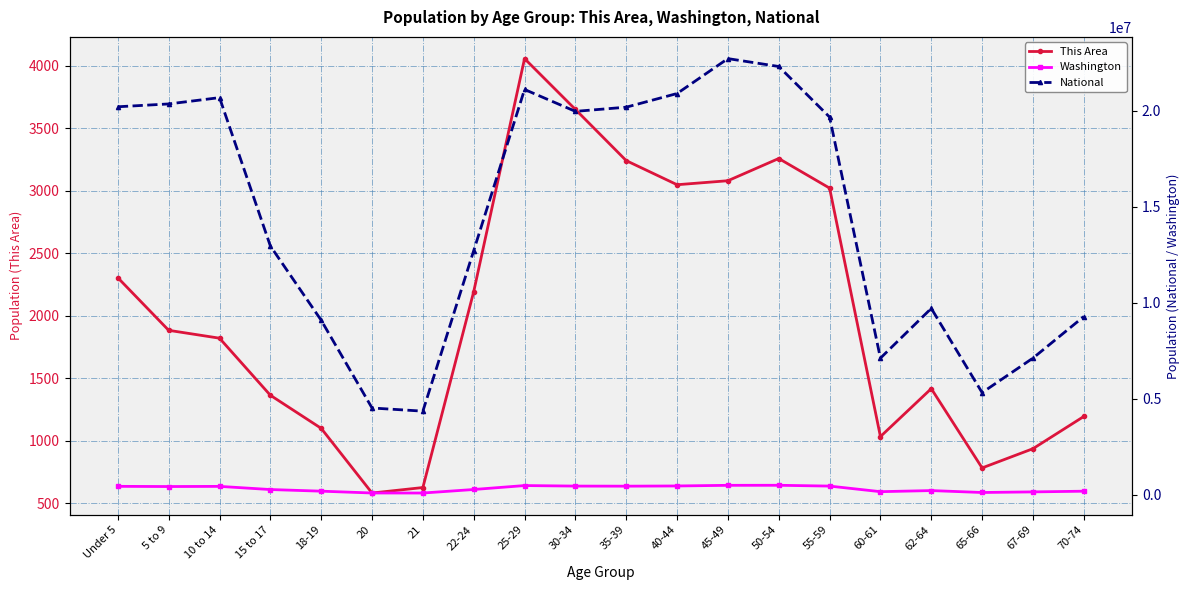

How many interior local valleys does the Washington series have?

5